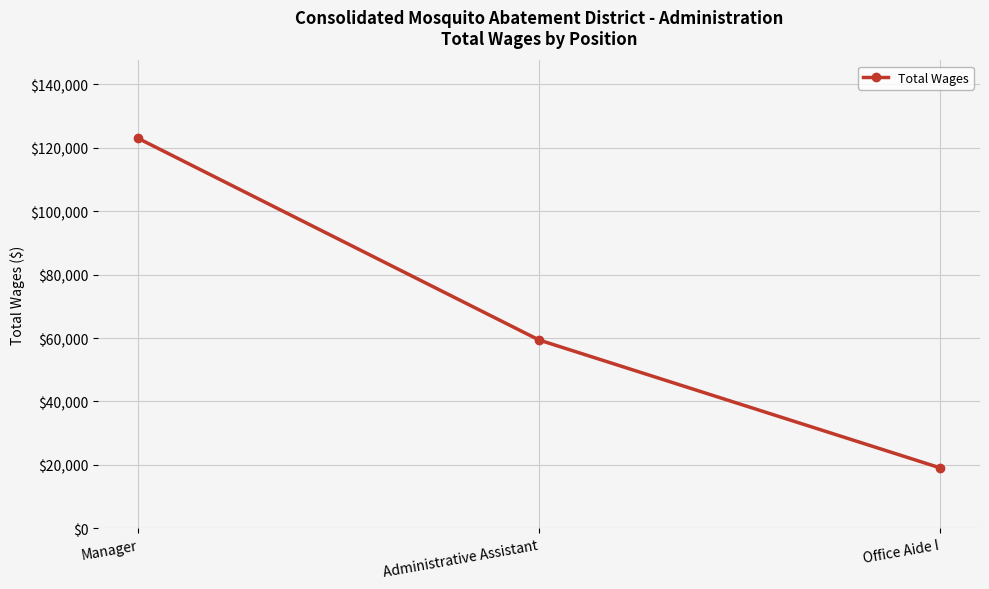

Approximately how many times larger is the value at Manager compared to Office Aide I?

6.4